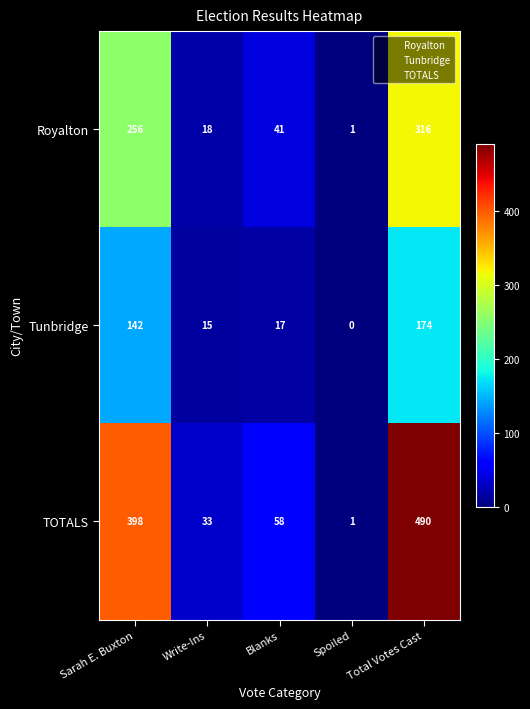

How many values in Tunbridge are above zero?

4